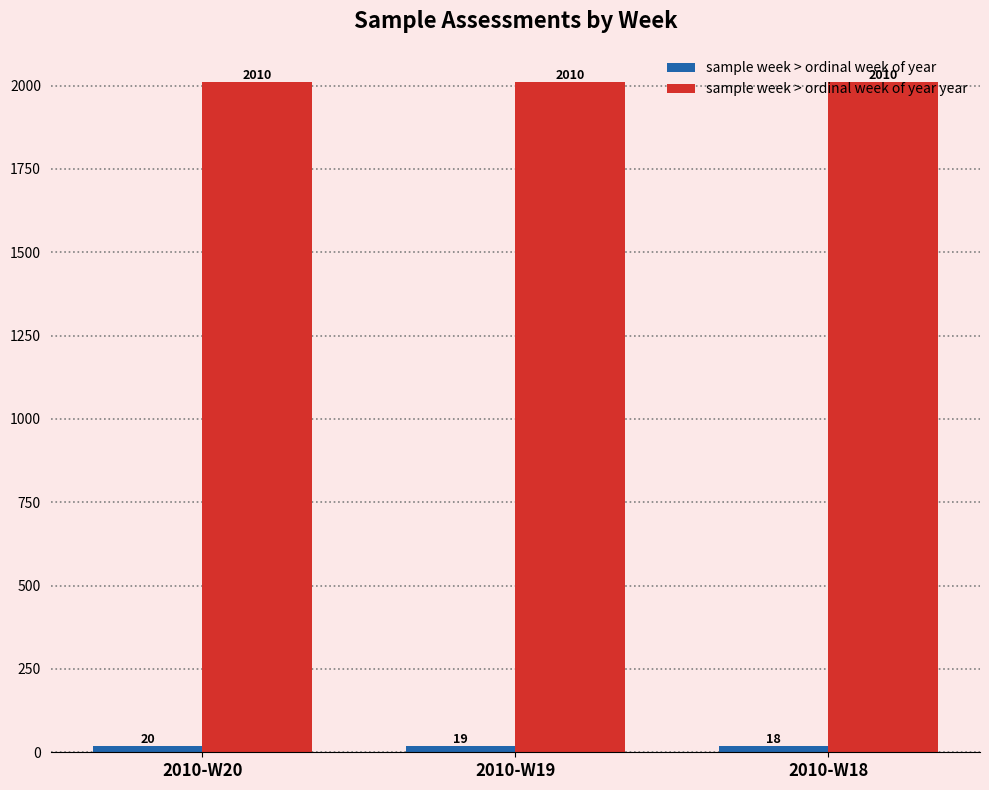

At how many categories does at least one series exceed 442?

3